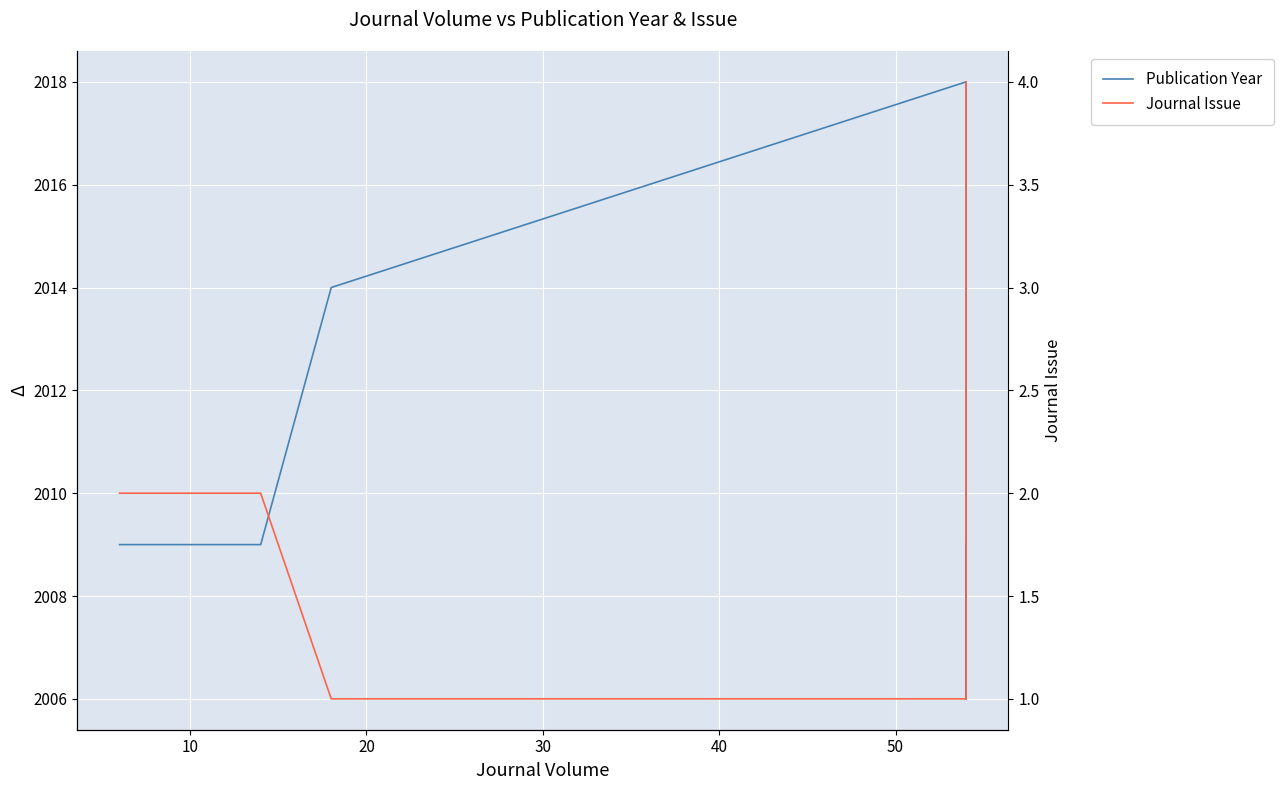

In Publication Year, how many points are lower than both neighbors (excluding endpoints)?

1